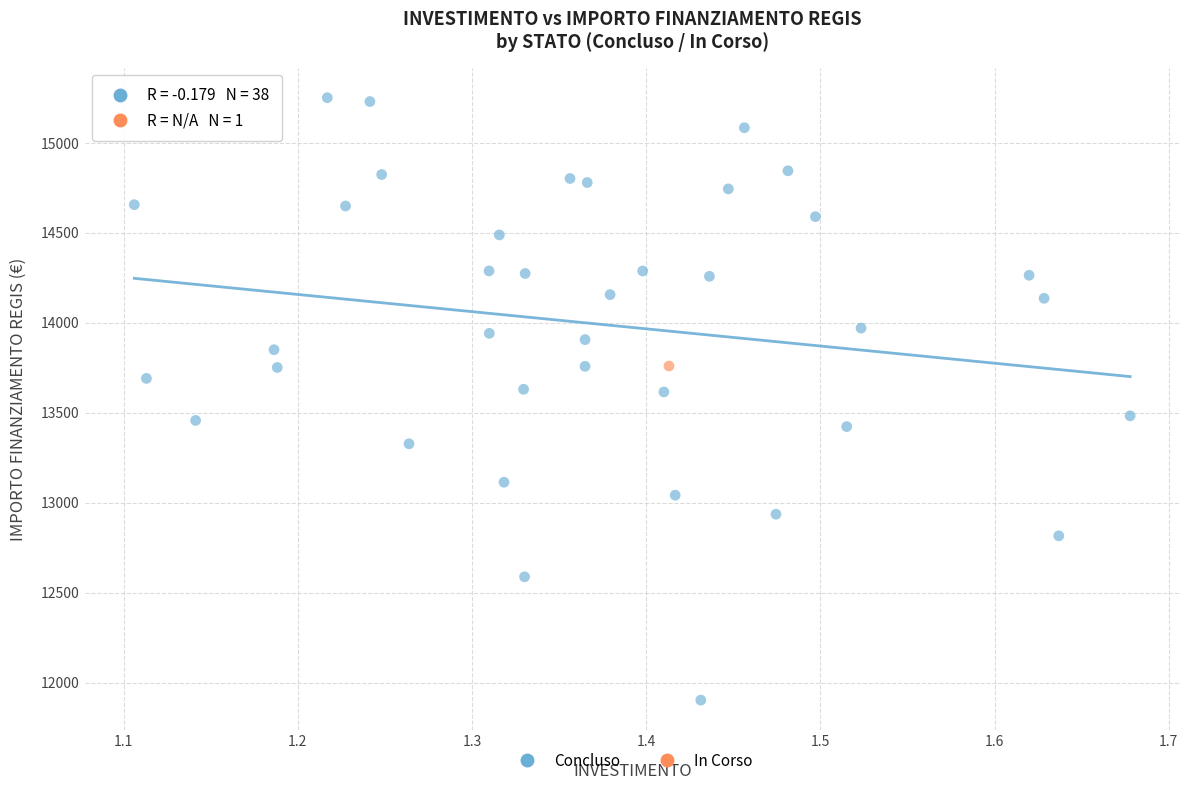

What are all the series names shown in the legend?

Concluso, In Corso